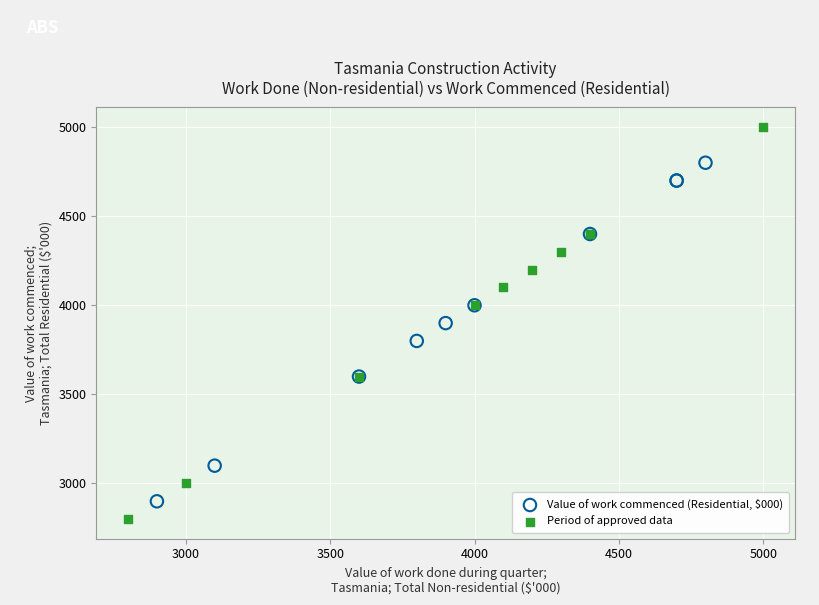

Which series has the largest Y range (max minus min)?

Period of approved data